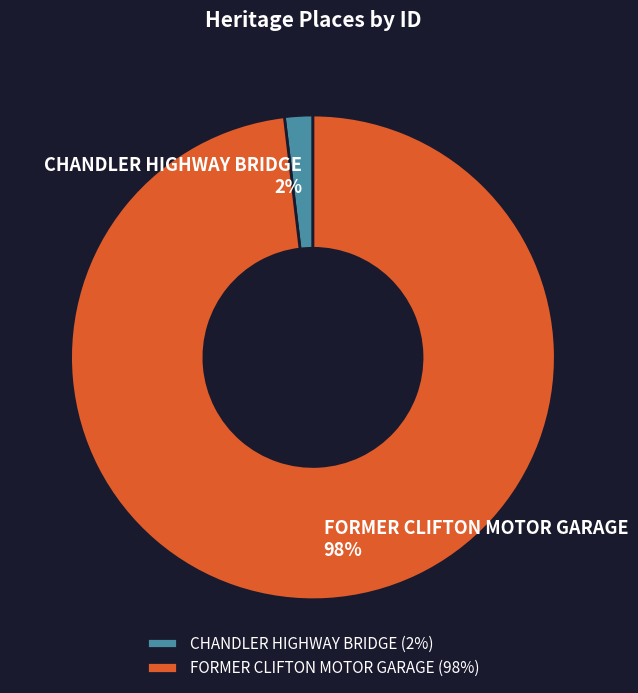

Does any single category account for the majority?

Yes